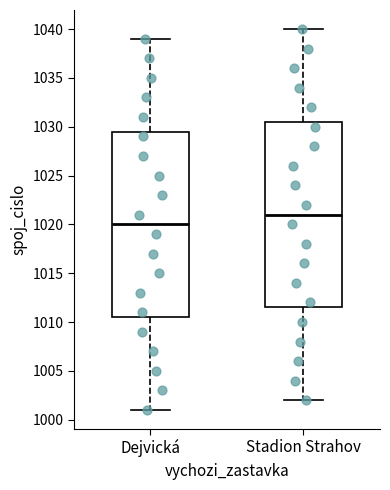

Which box's median line is the lowest?

Dejvická